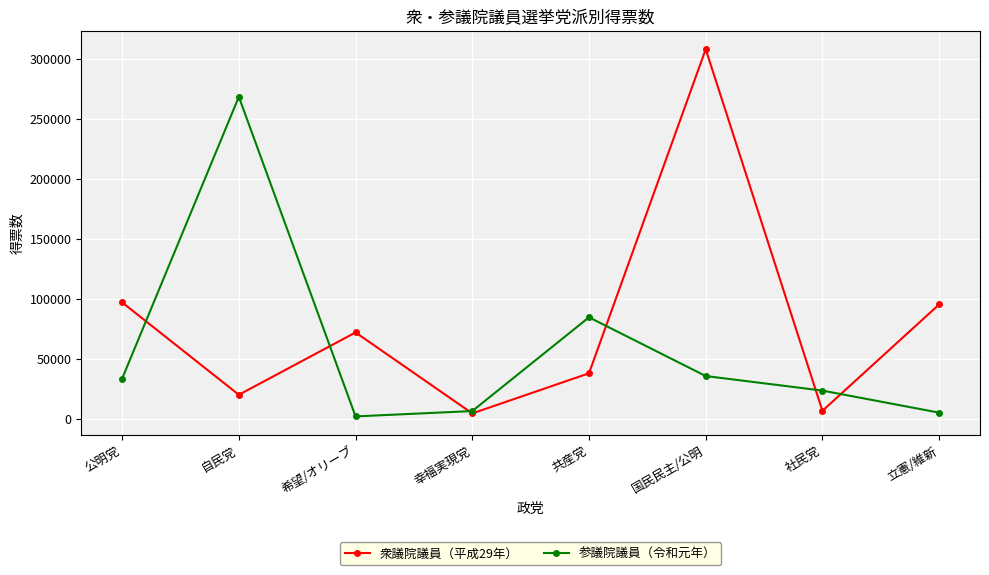

Where is the first local maximum for 参議院議員（令和元年）?

自民党